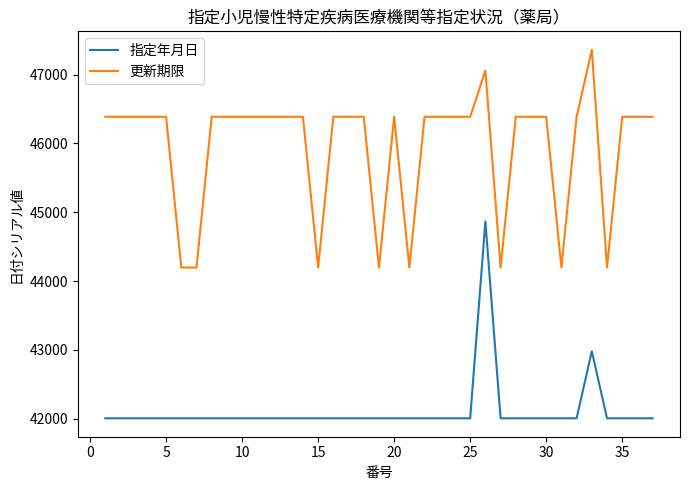

True or false: 指定年月日 and 更新期限 intersect in this chart.

False